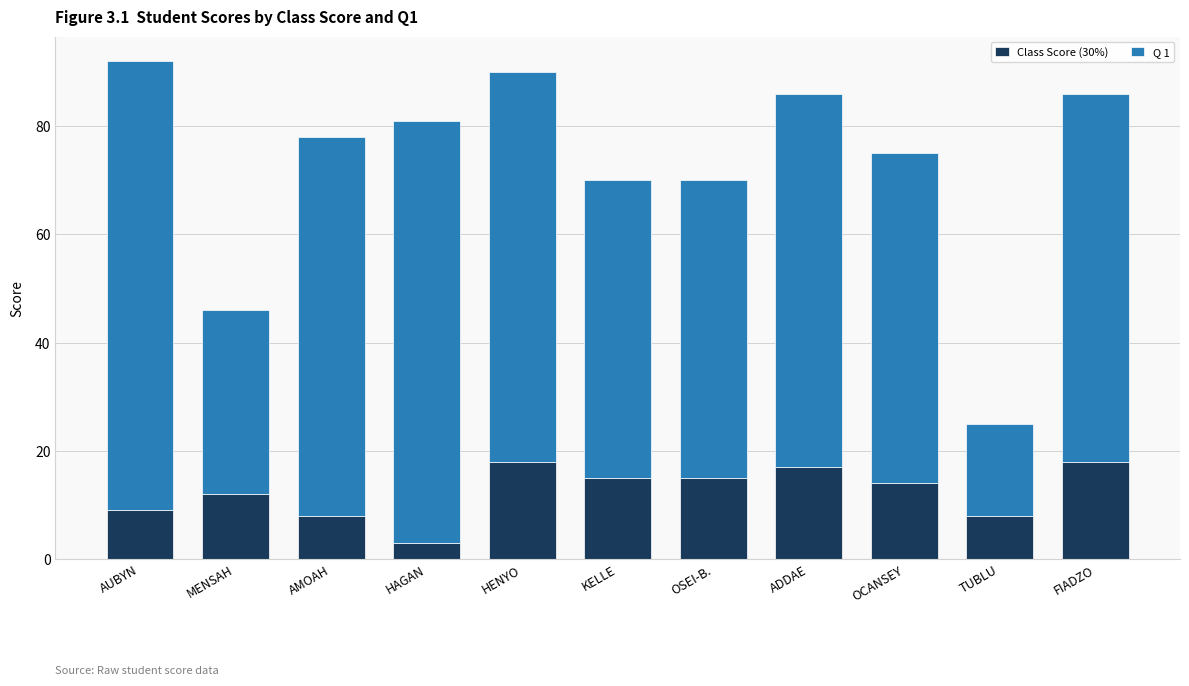

The Class Score (30%) series shows 11 at AMOAH. True or false?

False